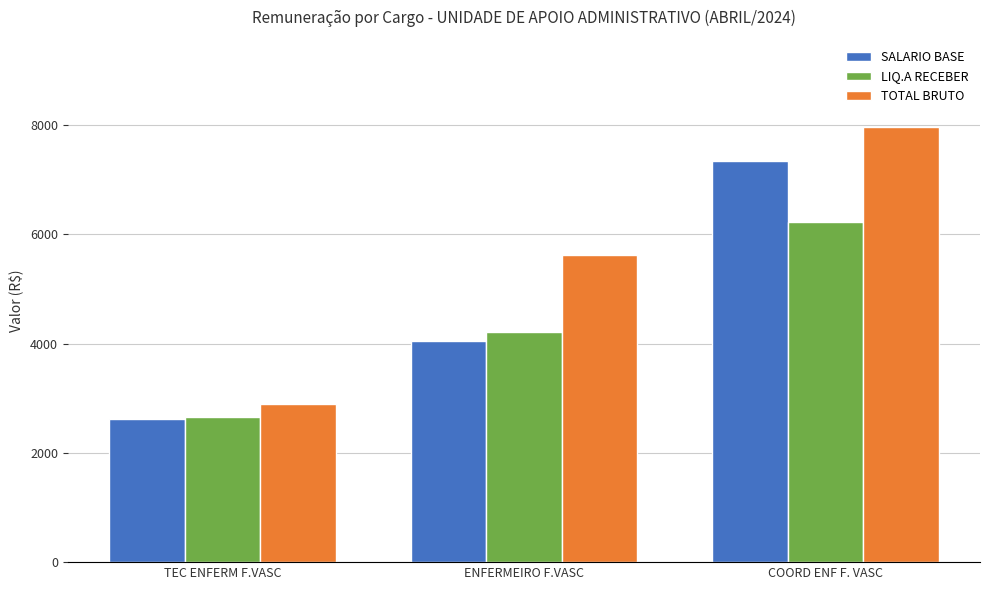

Read the SALARIO BASE value at ENFERMEIRO F.VASC.

4047.0